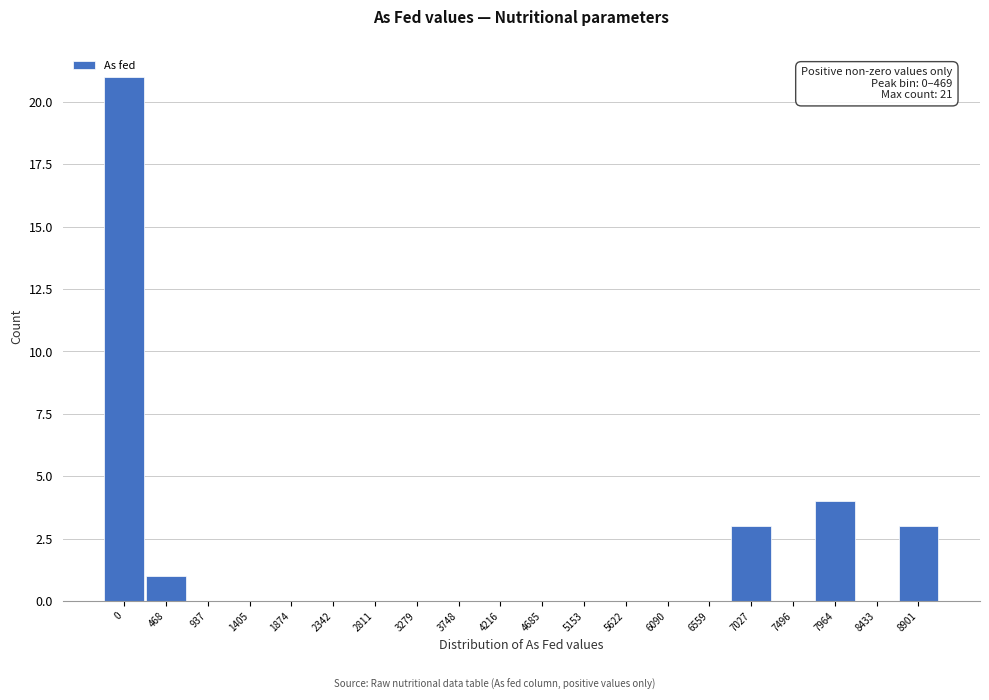

Reading right to left, extract all data points from this chart.

8901=3	8433=0	7964=4	7496=0	7027=3	6559=0	6090=0	5622=0	5153=0	4685=0	4216=0	3748=0	3279=0	2811=0	2342=0	1874=0	1405=0	937=0	468=1	0=21